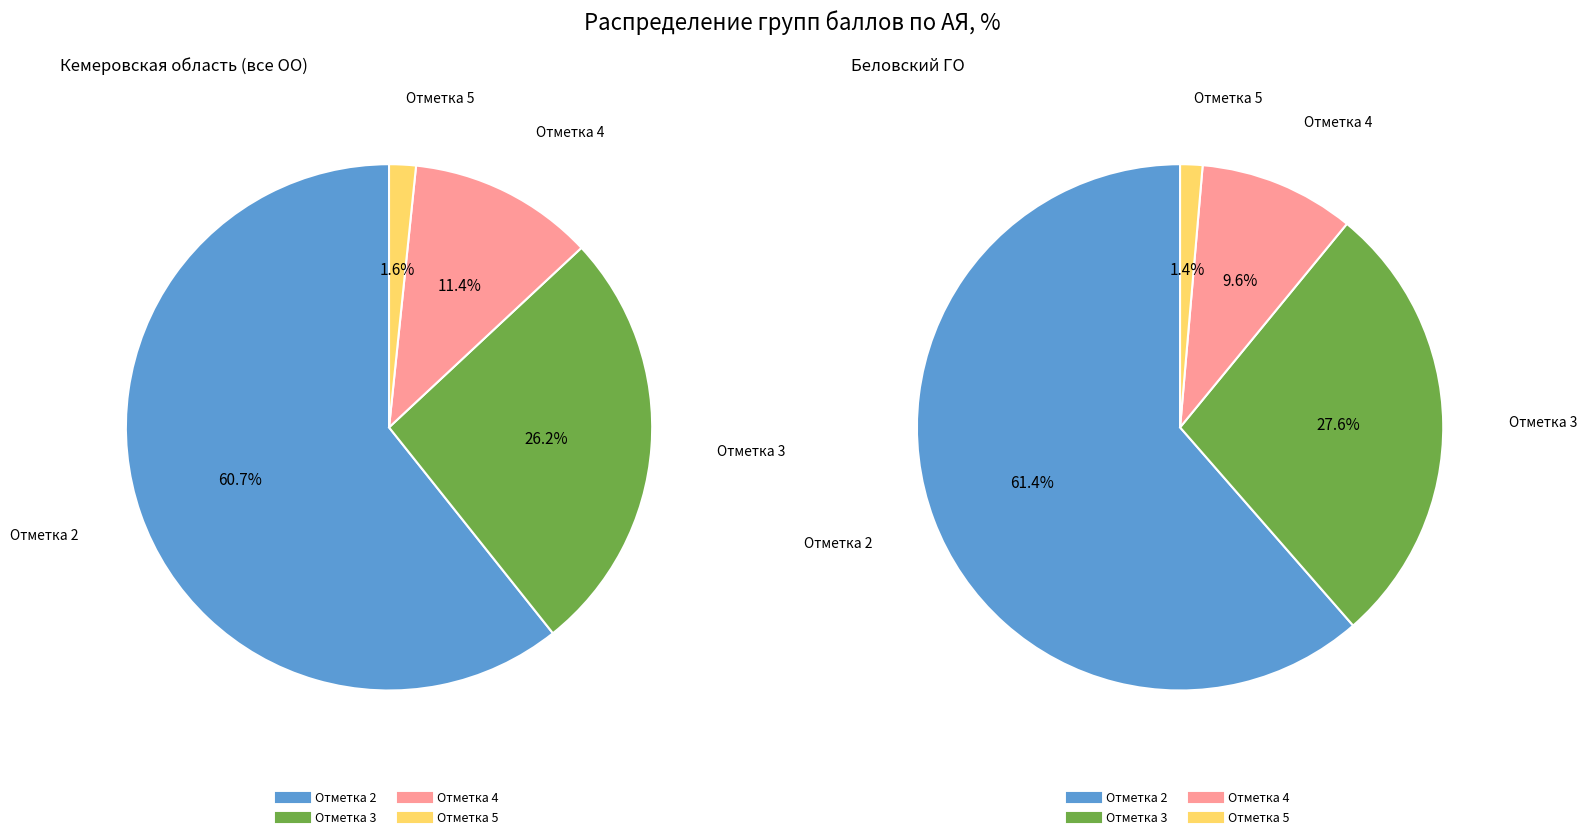

Is the sum of 10 and 18 greater than half?

No